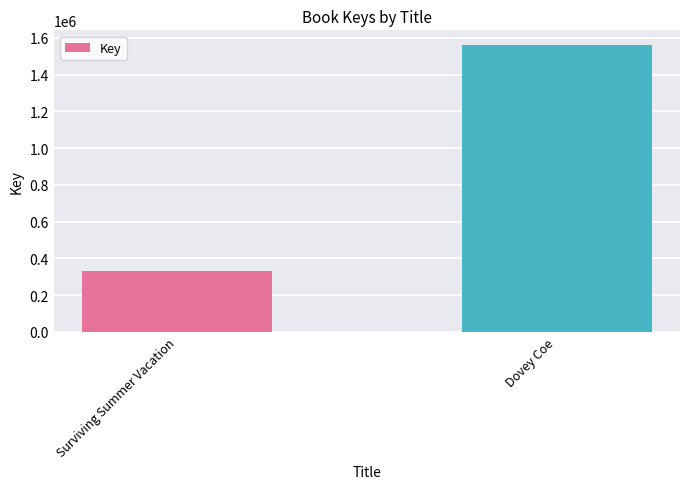

Reading left to right, list all the values displayed in this chart.

Surviving Summer Vacation=332711	Dovey Coe=1563115